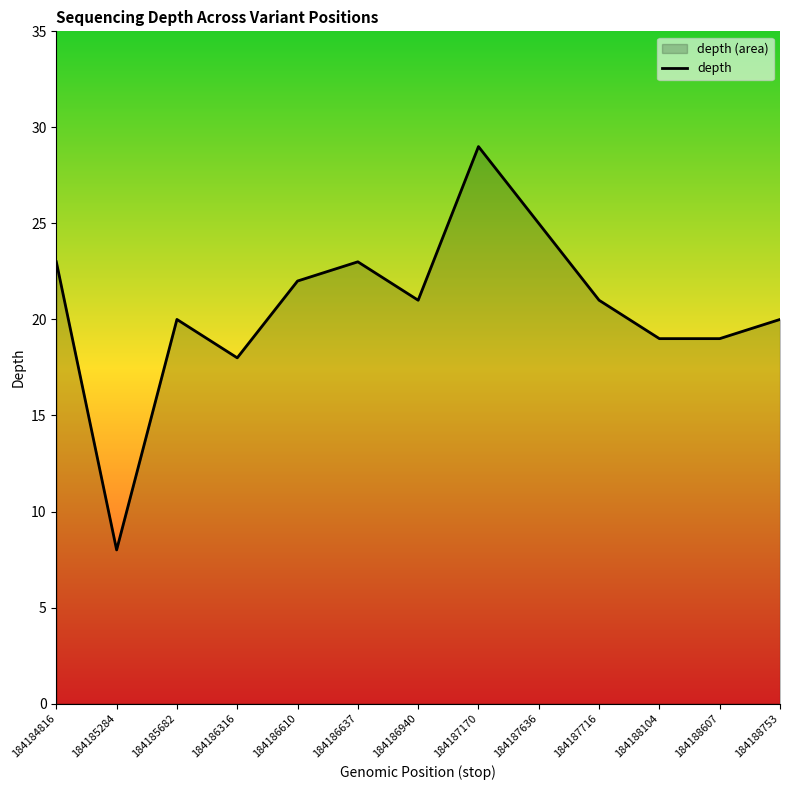

What is the value of the 7th point from the left?

21